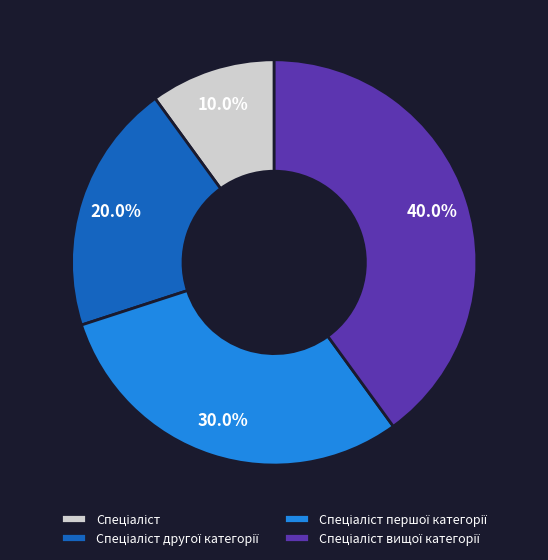

How many segments does this pie chart have?

4